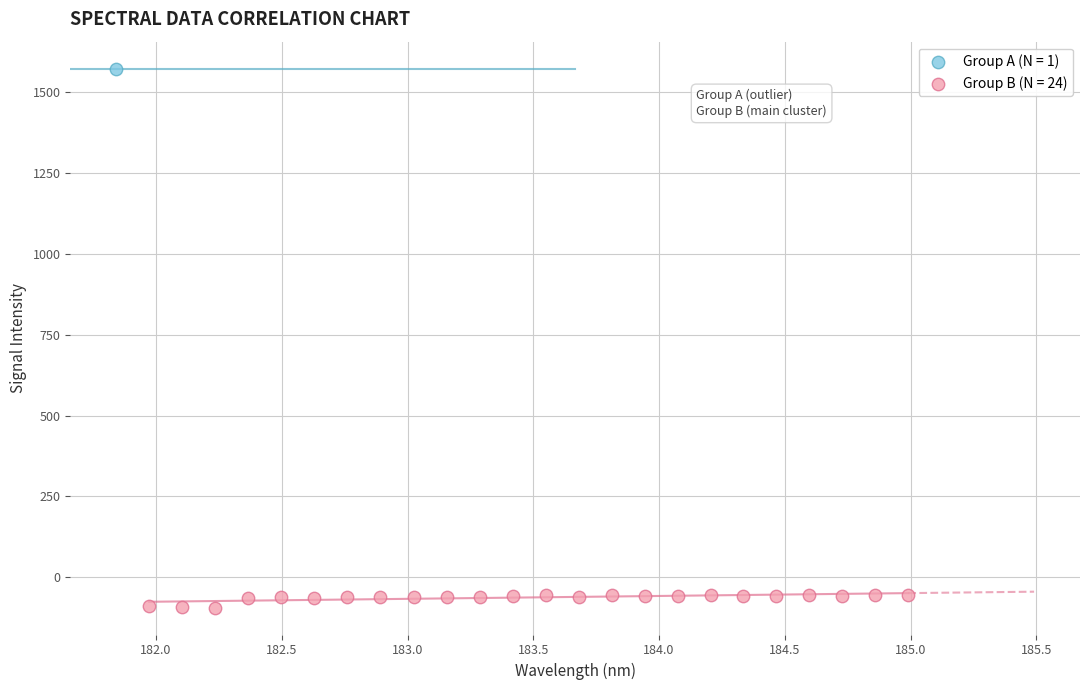

Which series reaches the maximum Y coordinate?

Group A (N = 1)